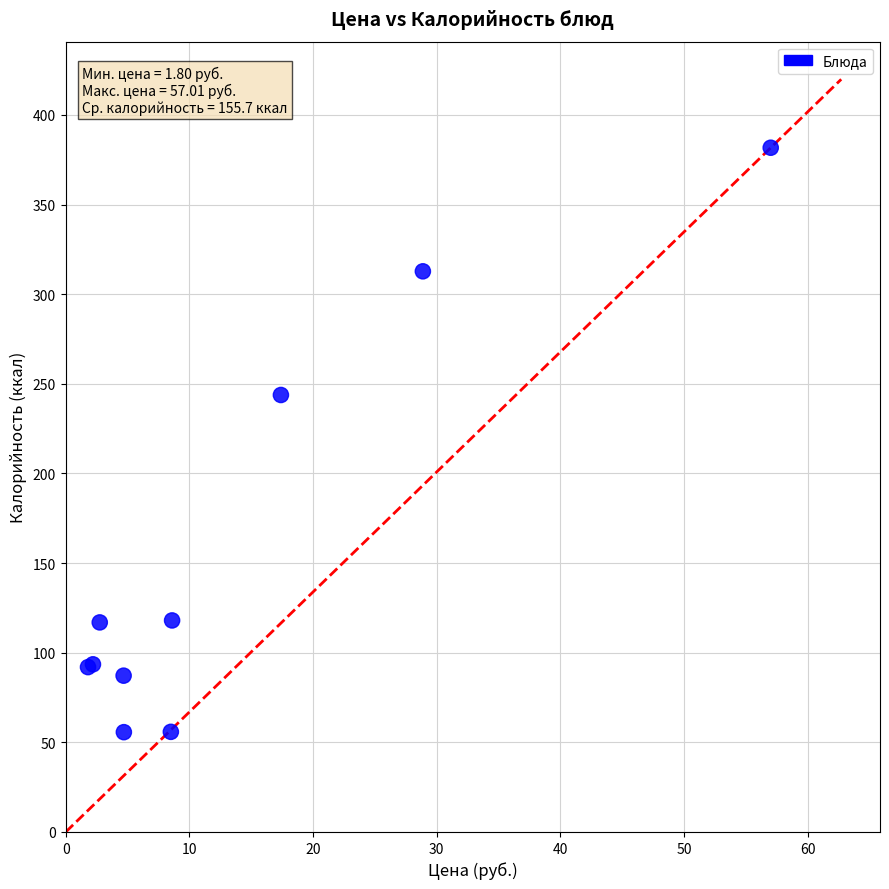

What Y value in the scatter plot is closest to 218?

243.8